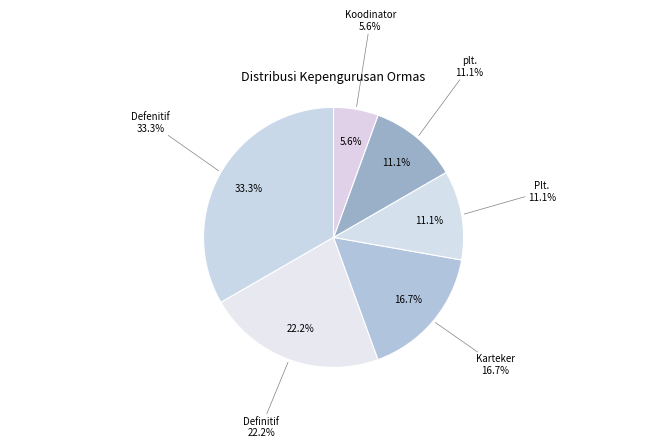

Which has a higher value, Koodinator or Defenitif?

Defenitif